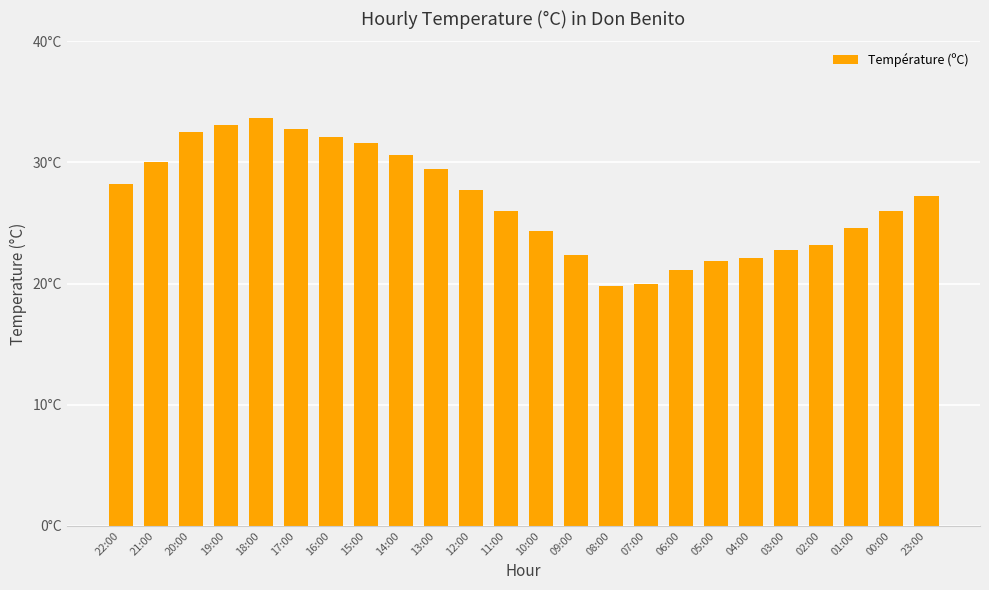

Is it true that the value at 20:00 is 43.1?

False